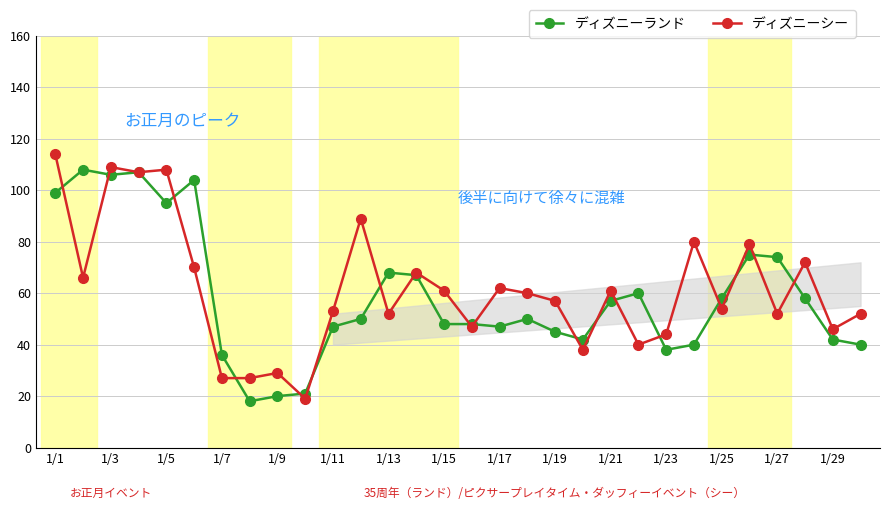

What is the highest value of the ディズニーシー series?

114